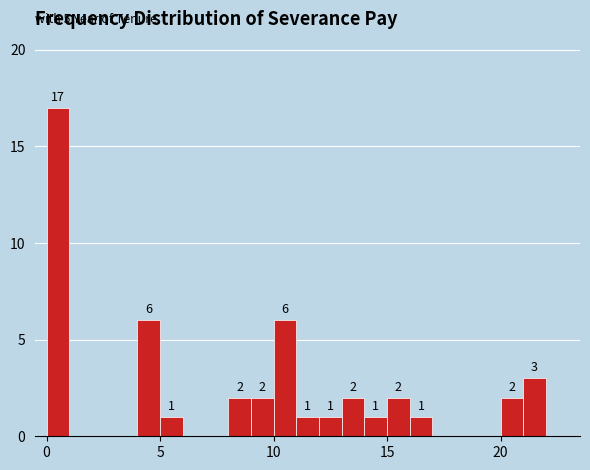

Around what value on the x-axis is the tallest bar? Give the approximate position of its centre, as read against the axis.

0.5